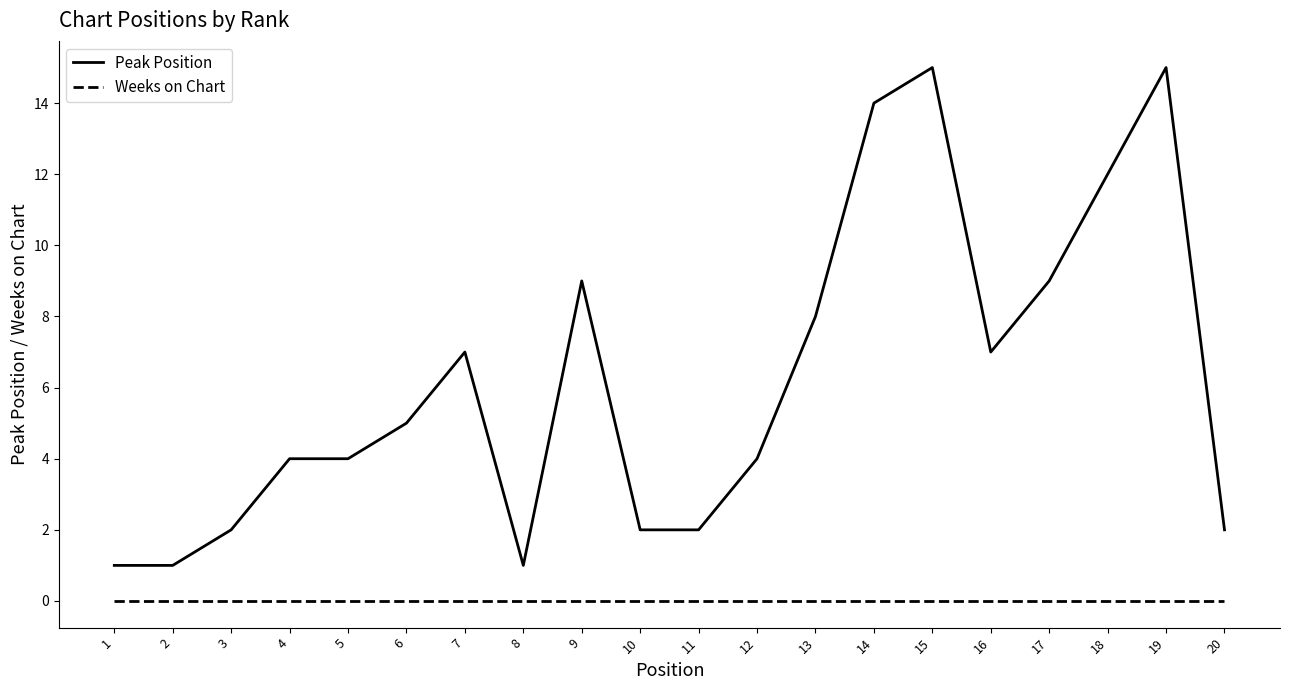

What is the difference between the highest and lowest values at 20?

2